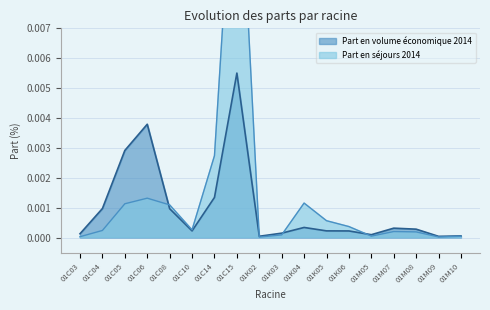

What position from the right is 01M08?

3